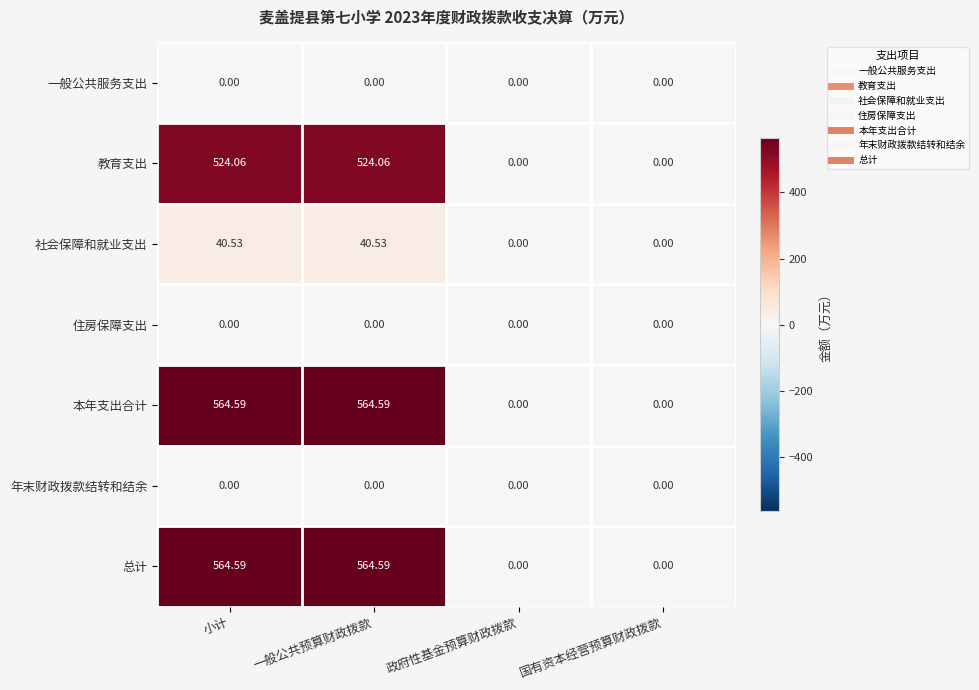

Is the value of 年末财政拨款结转和结余 at 国有资本经营预算财政拨款 greater than the value of 本年支出合计 at 小计?

No